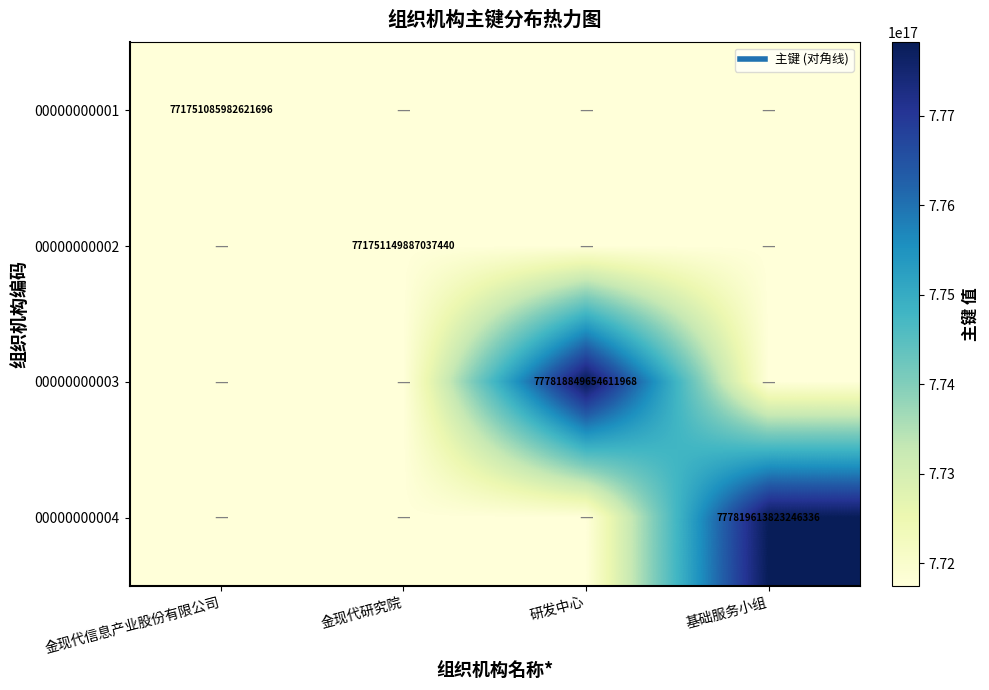

What is the average value of the 00000000002 series?

771751101958725632